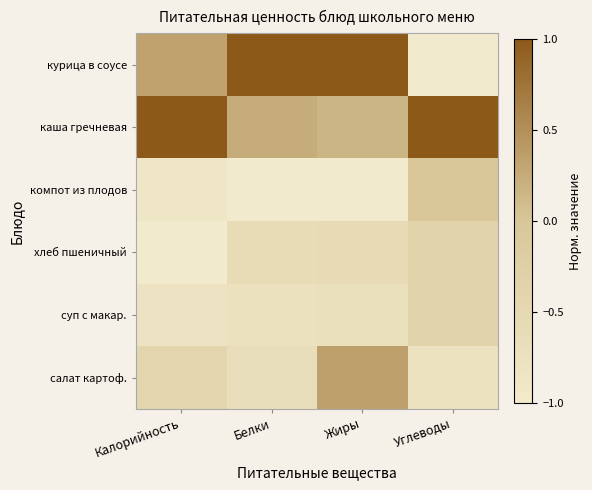

Count the number of categories in the chart.

4